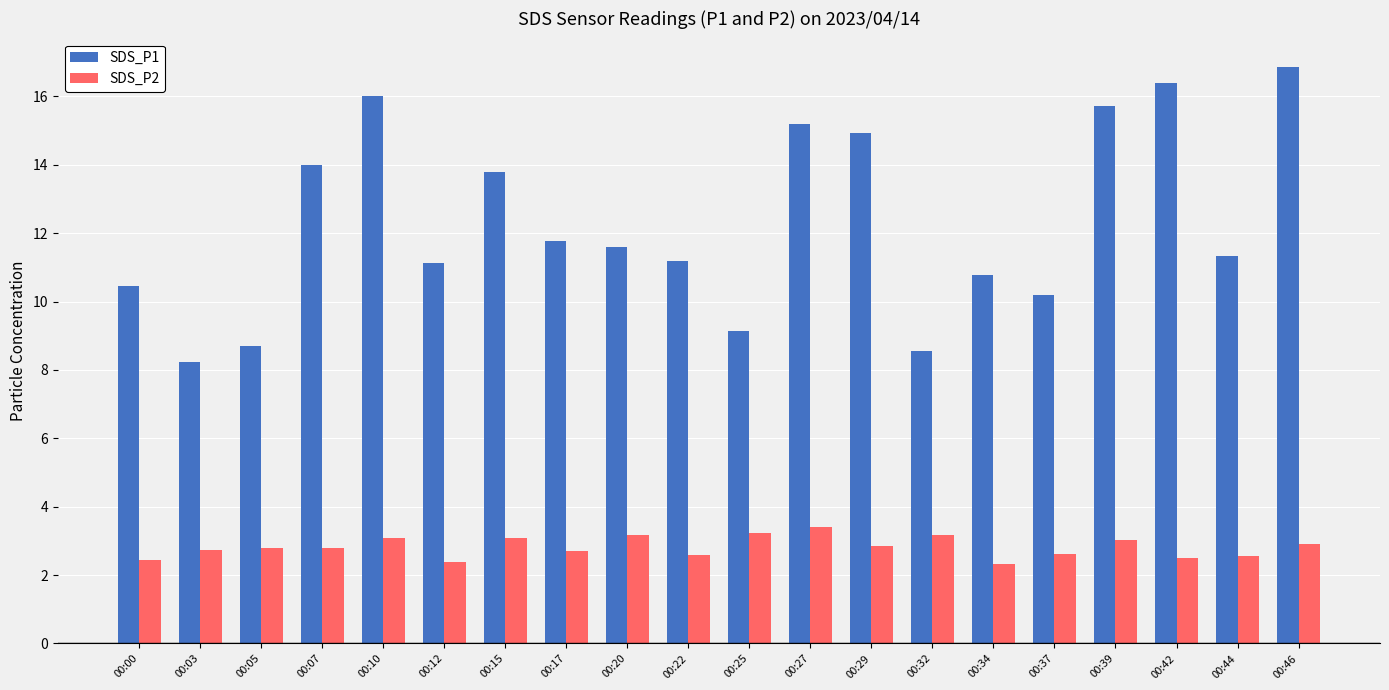

Does the chart contain any negative values?

No